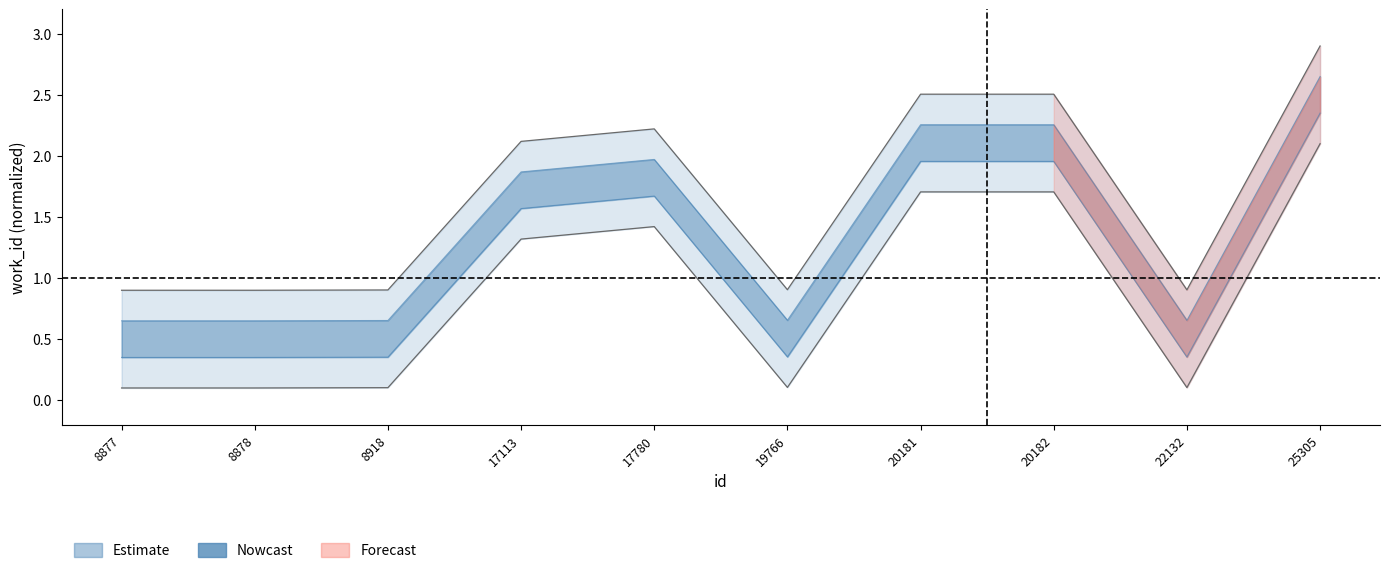

Reading left to right, list all the values displayed in this chart.

8877=0.1	8878=0.1	8918=0.1	17113=1.3	17780=1.4	19766=0.1	20181=1.7	20182=1.7	22132=0.1	25305=2.1